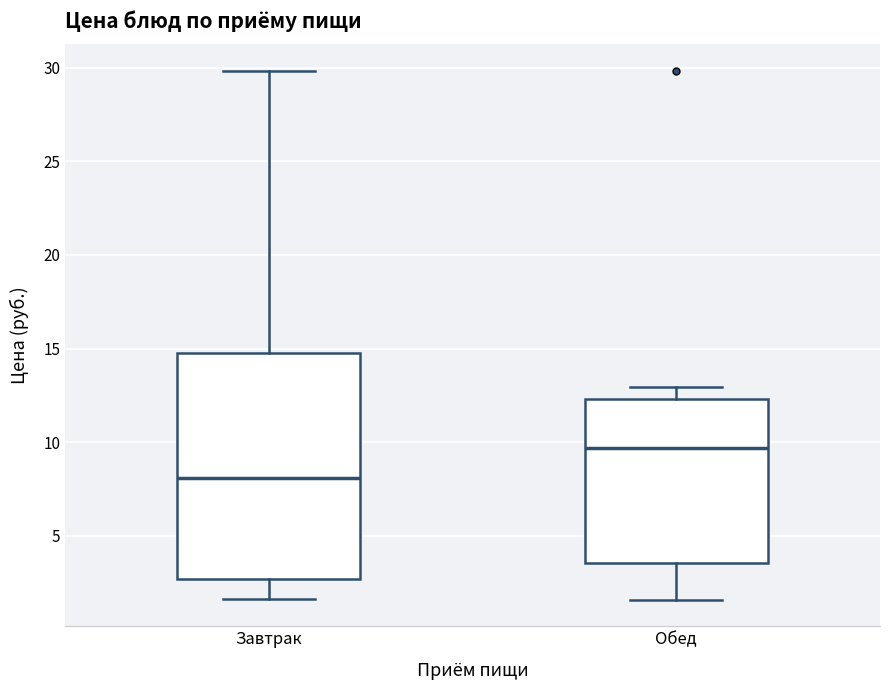

Reading left to right, read every box against the y-axis: the position of its median line, the range the box covers, and the ends of its whiskers. The values are not printed on the chart, so give them approximately, as read against the axis.

Завтрак: median 8.0, box 2.5 to 14.5, whiskers 1.5 to 30.0
Обед: median 9.5, box 3.5 to 12.5, whiskers 1.5 to 13.0